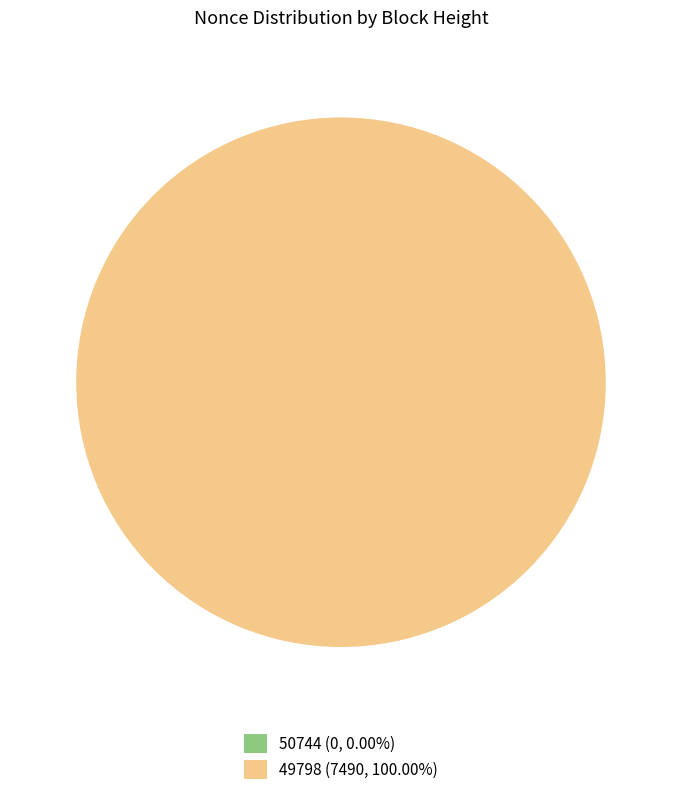

Which slice is the largest?

49798